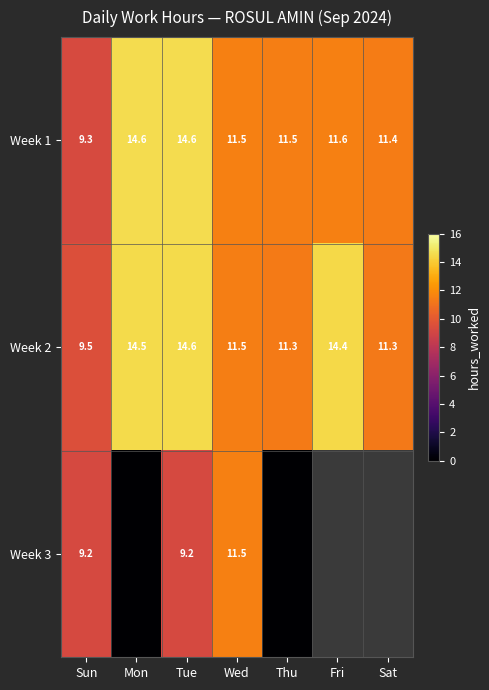

How many distinct data groups are displayed?

3